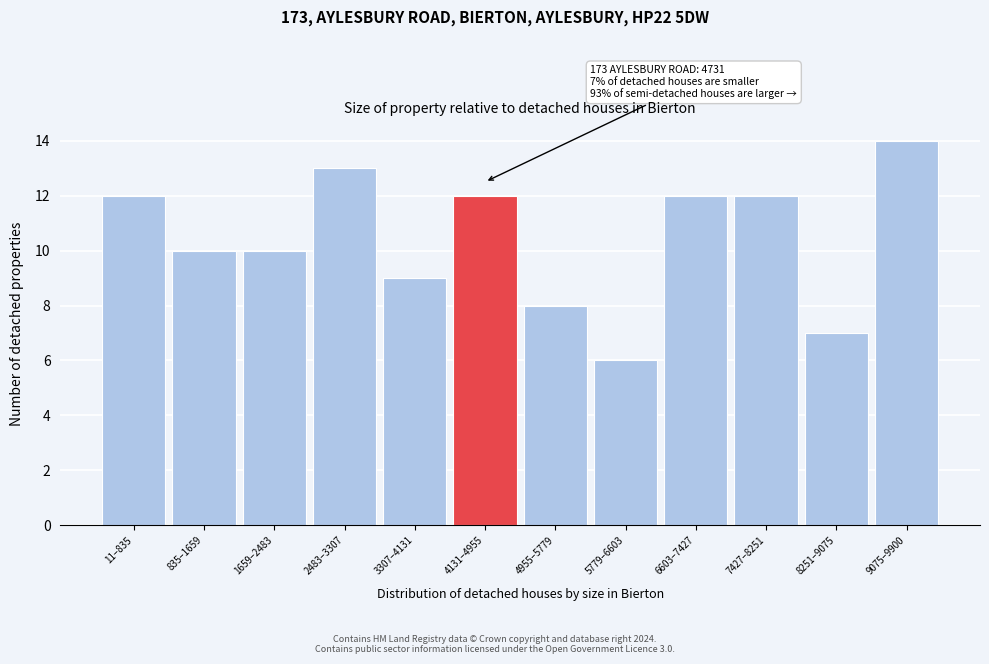

Reading right to left, list all the values displayed in this chart.

14	7	12	12	6	8	12	9	13	10	10	12